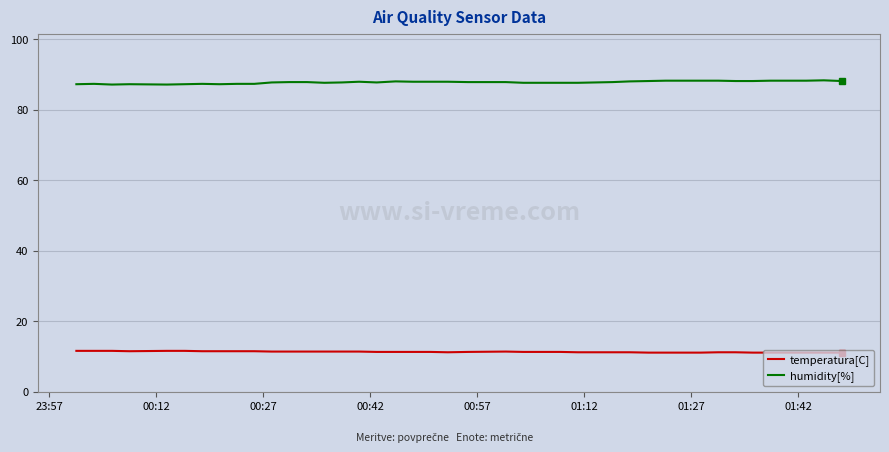

Which series has the largest total across all categories?

humidity[%]